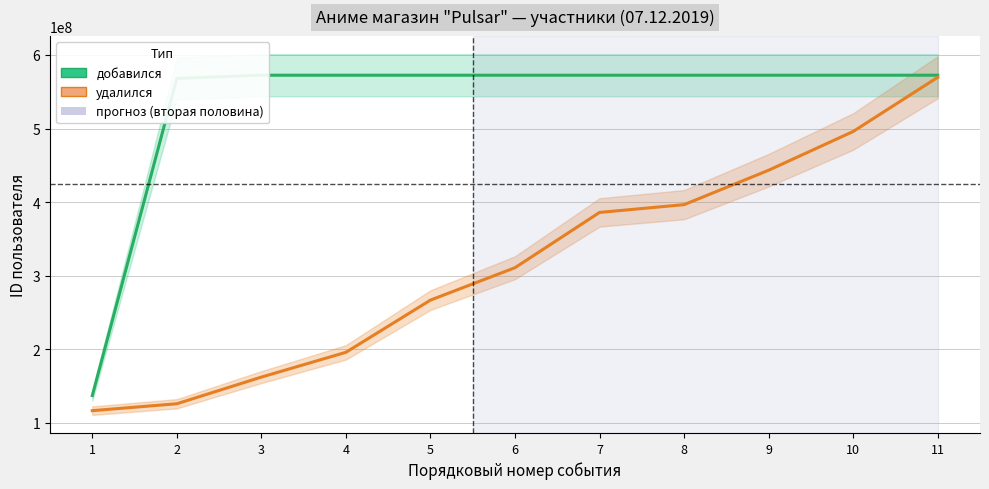

How many lines are shown in the chart?

2